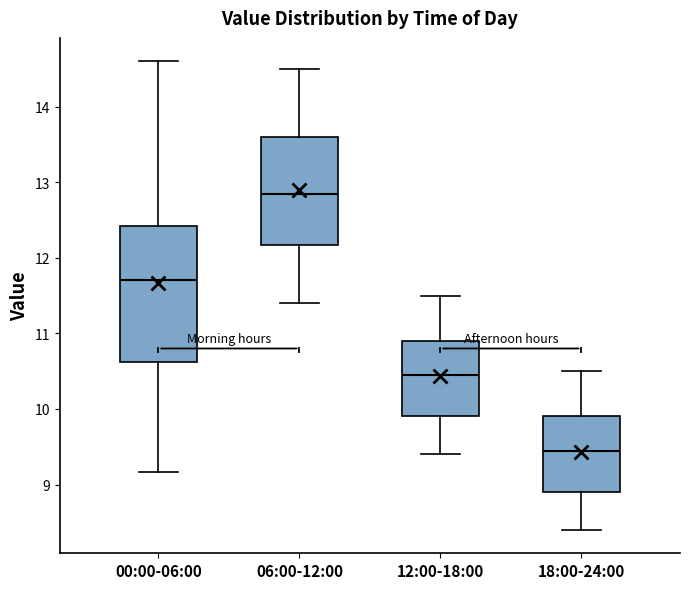

Reading left to right, read every box against the y-axis: the position of its median line, the range the box covers, and the ends of its whiskers. The values are not printed on the chart, so give them approximately, as read against the axis.

00:00-06:00: median 11.7, box 10.6 to 12.4, whiskers 9.2 to 14.6
06:00-12:00: median 12.9, box 12.2 to 13.6, whiskers 11.4 to 14.5
12:00-18:00: median 10.5, box 9.9 to 10.9, whiskers 9.4 to 11.5
18:00-24:00: median 9.5, box 8.9 to 9.9, whiskers 8.4 to 10.5